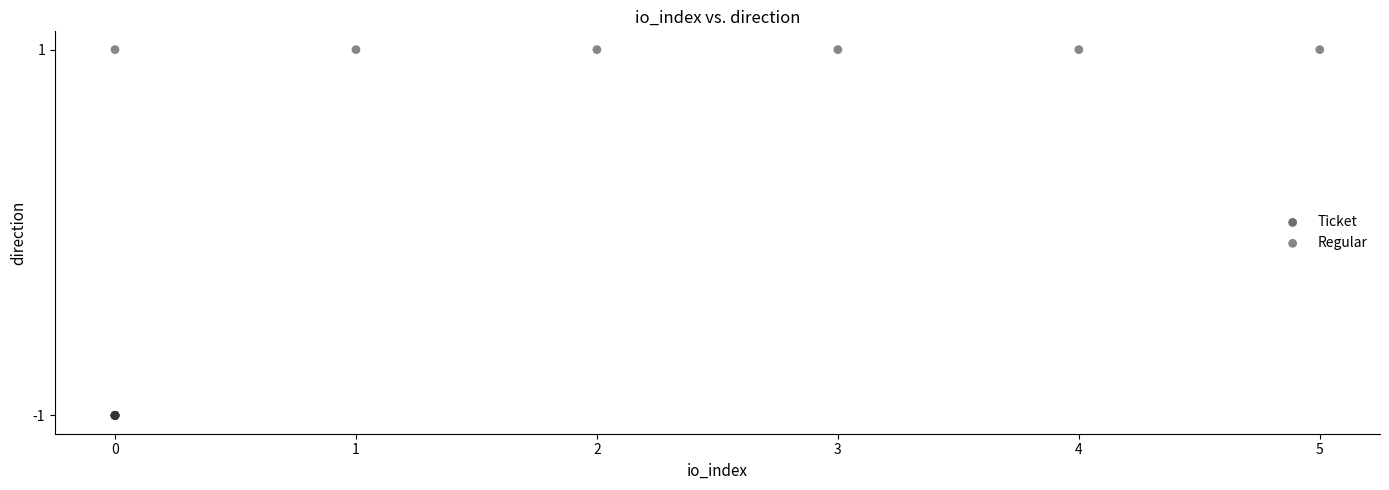

Which series reaches the minimum Y coordinate?

Ticket